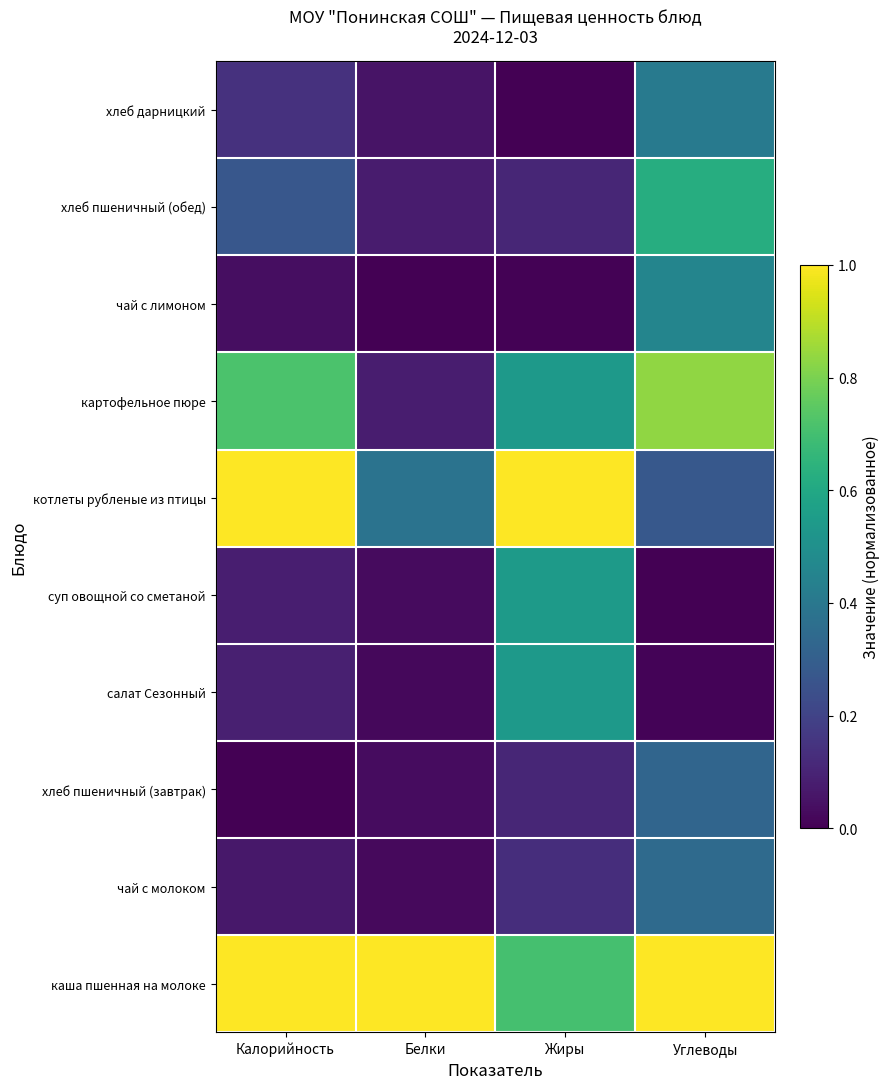

Which label corresponds to the largest value in the chart?

Калорийность